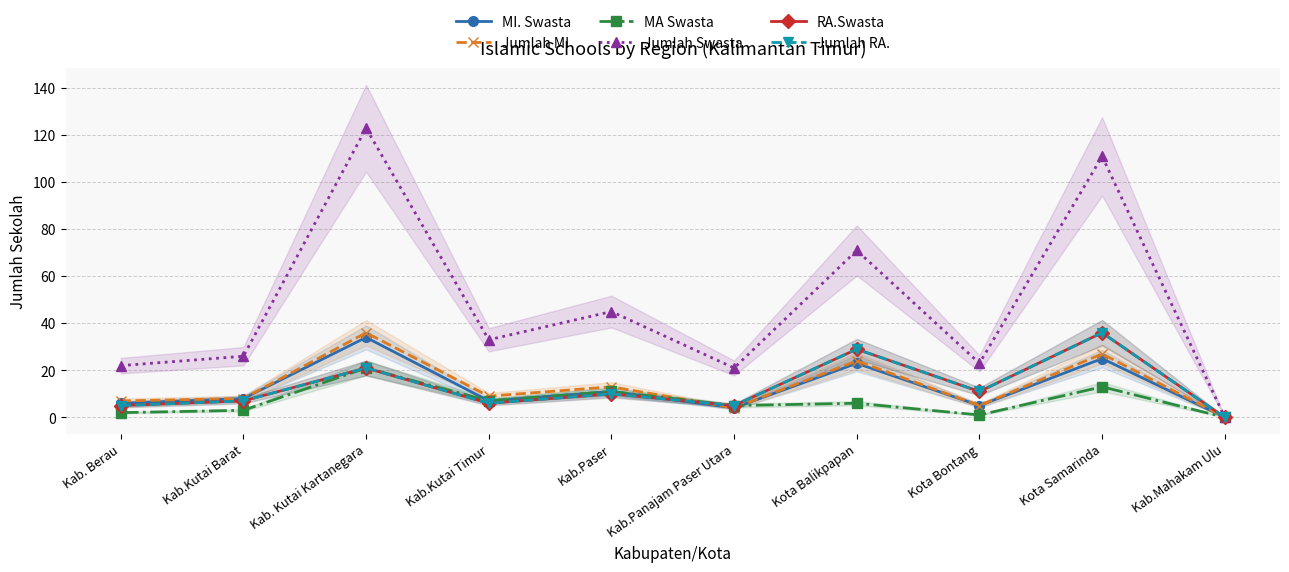

Is this an area chart (filled region under the line)?

No